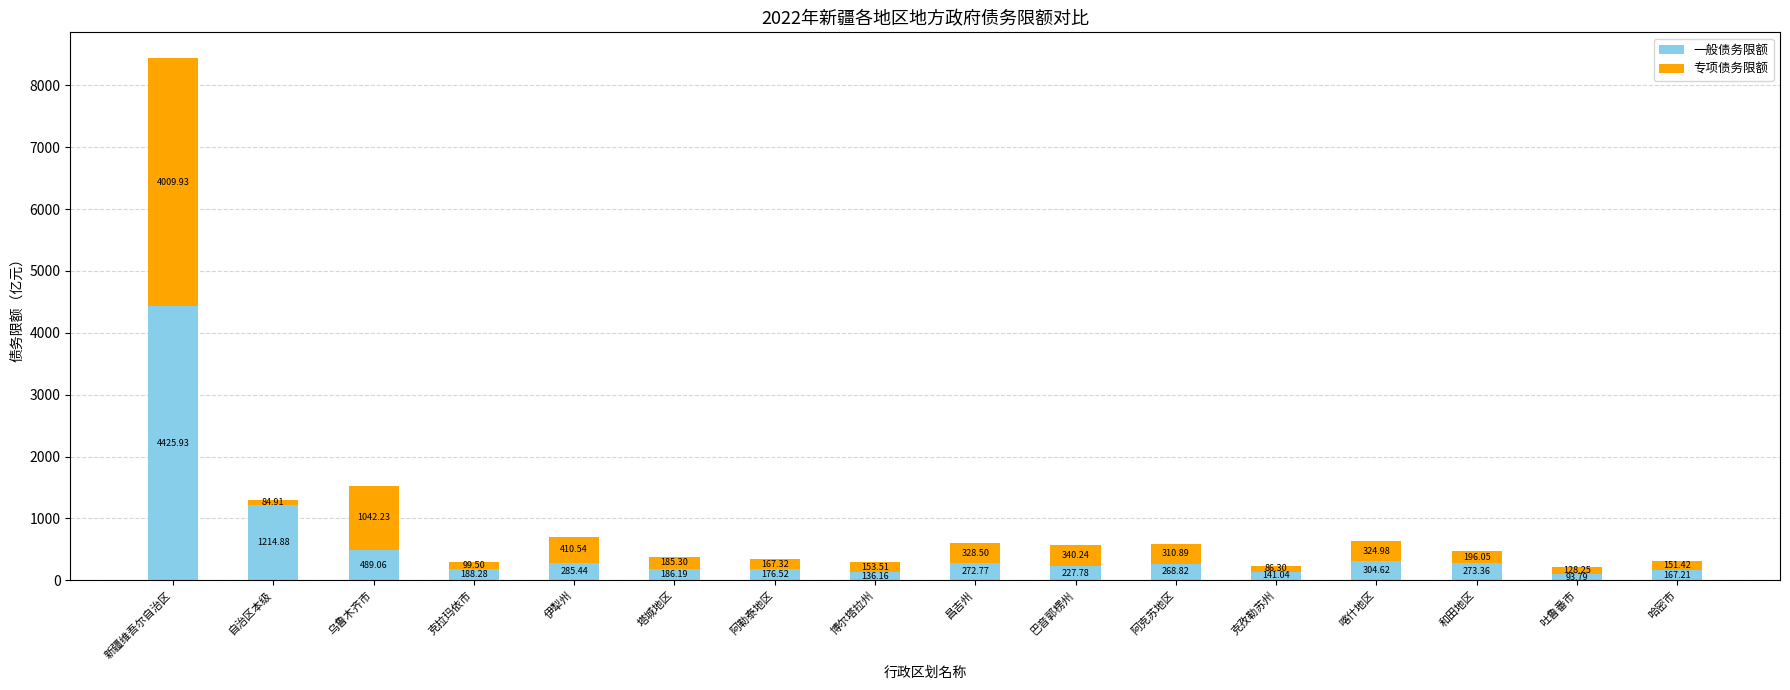

How many values in the 一般债务限额 series are below 268?

8